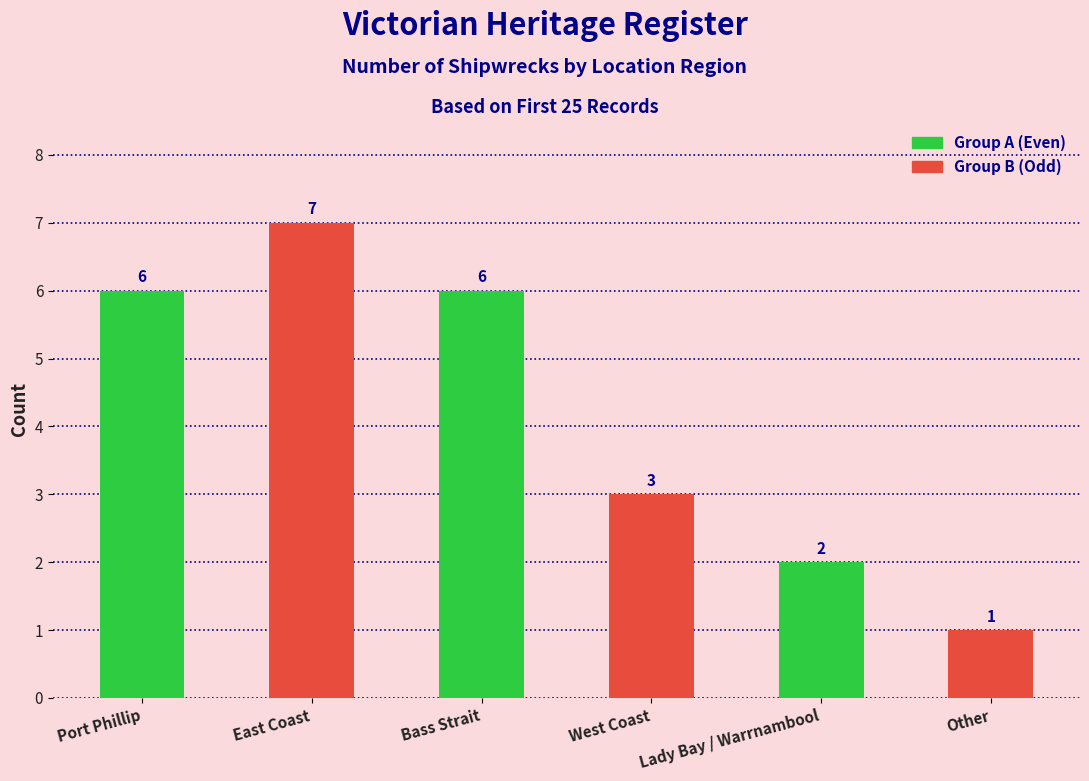

What is the total value across all series at Lady Bay / Warrnambool?

3